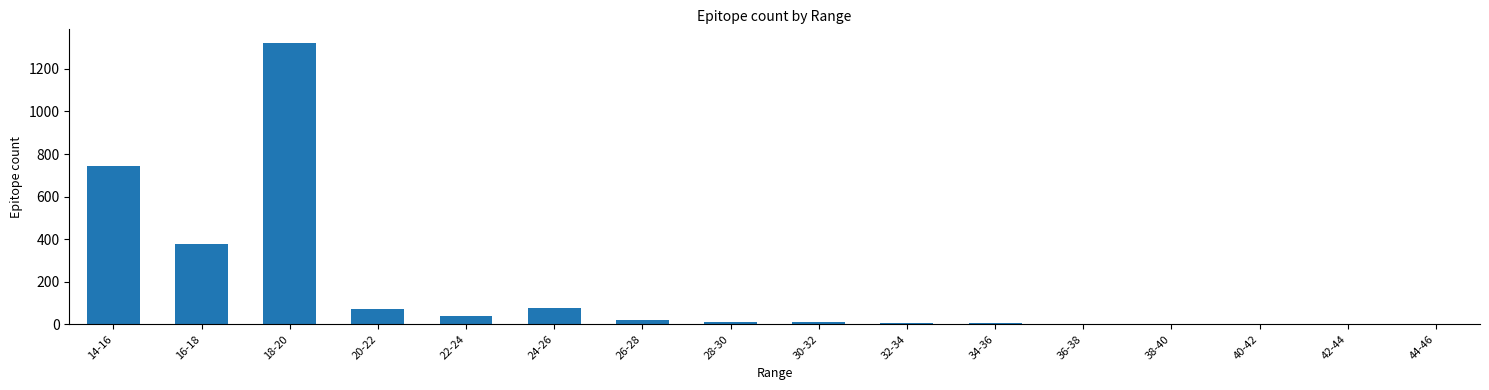

What is the greatest value displayed?

1320